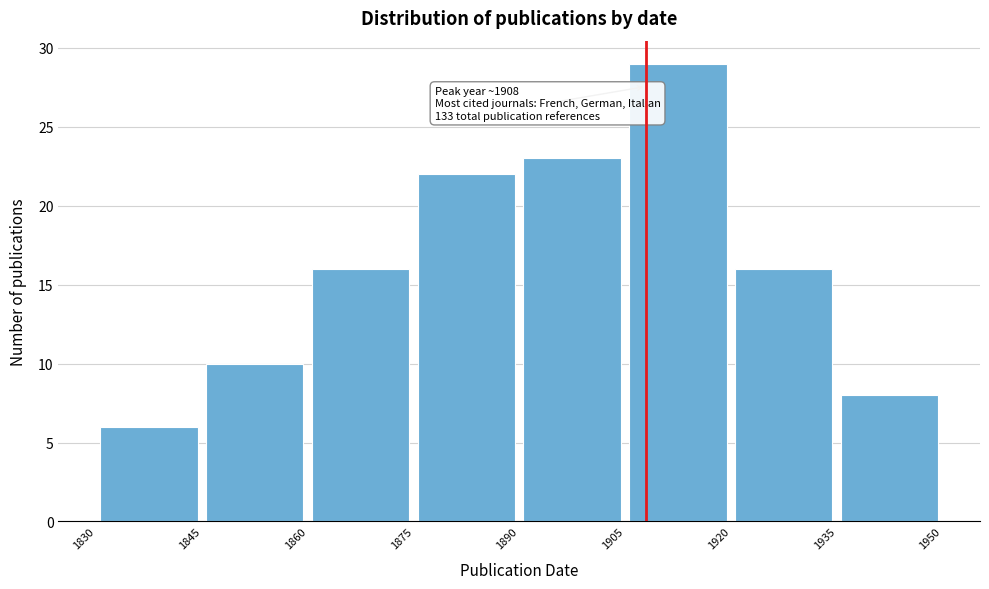

Which range on the x-axis has the tallest bar?

1905 to 1920